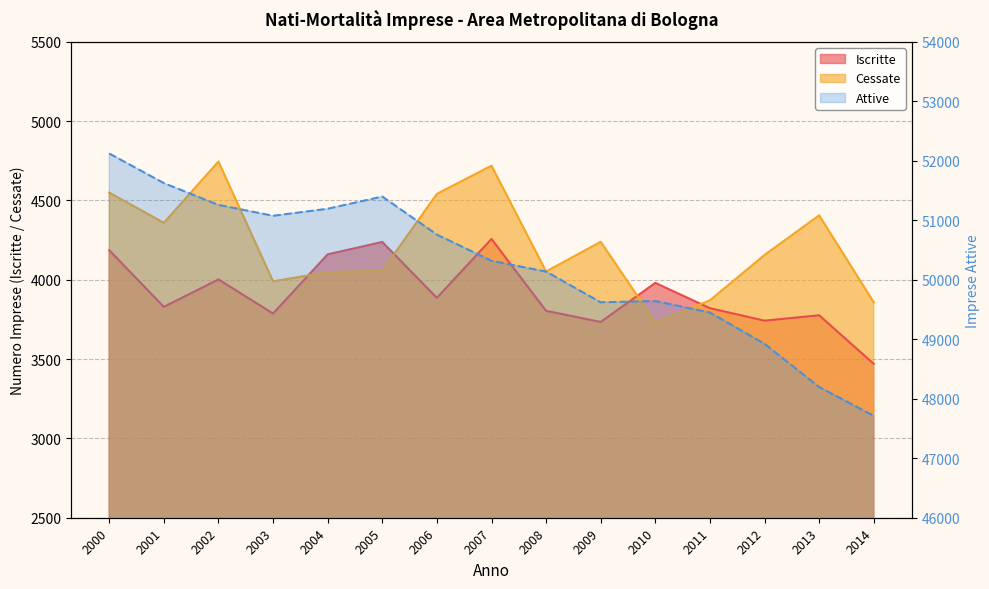

Between 2005 and 2007, which series saw the biggest shift?

Attive